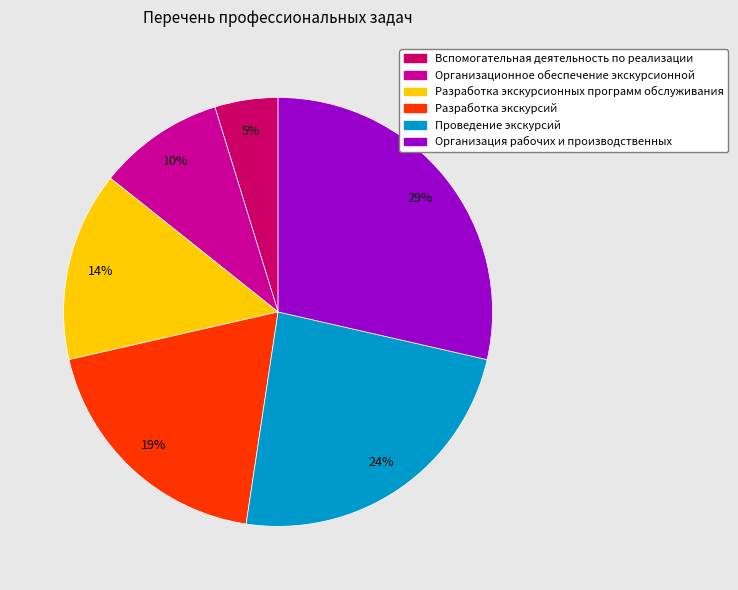

Approximately how many times larger is the value at Разработка экскурсий compared to Организация рабочих и производственных?

0.7